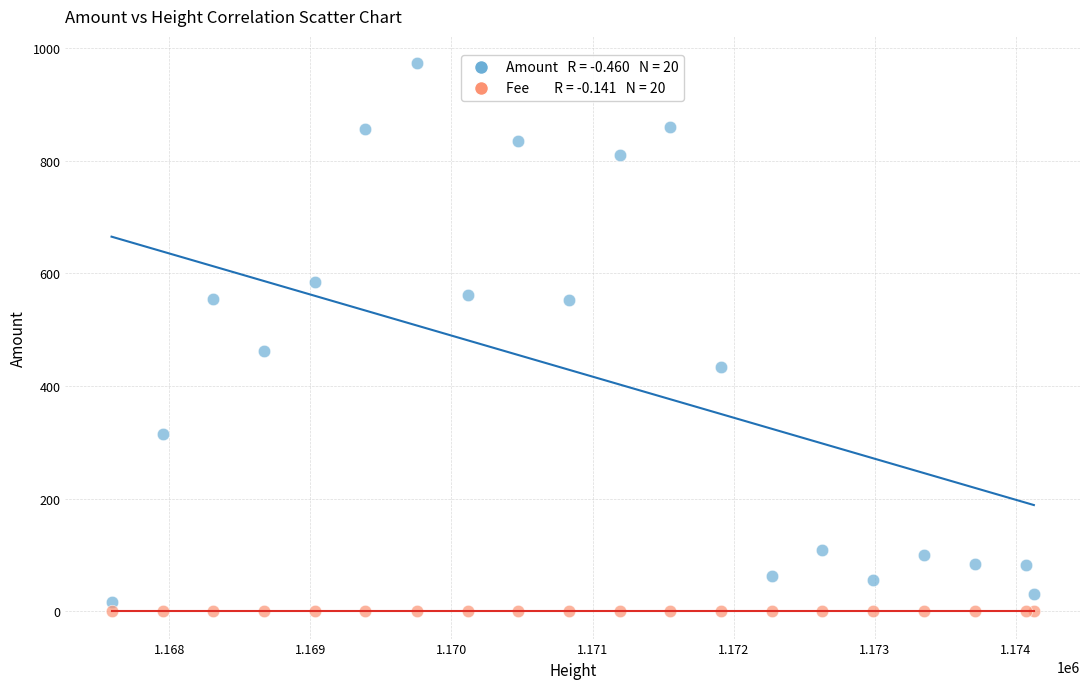

Across all series, what Y value is closest to 486?

462.9